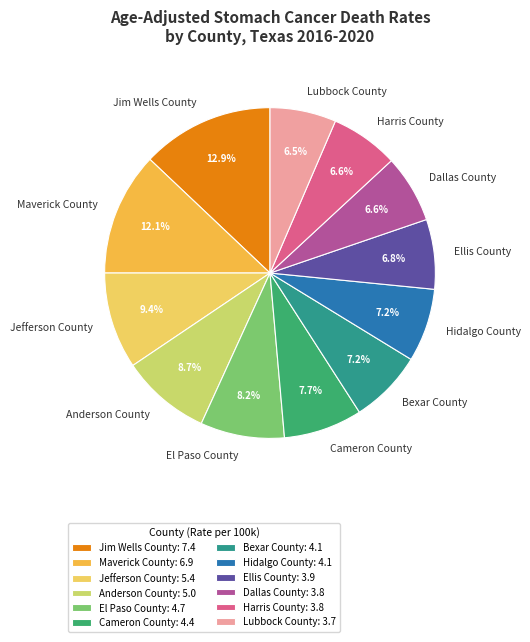

The Jefferson County slice represents 2% of the pie. True or false?

False